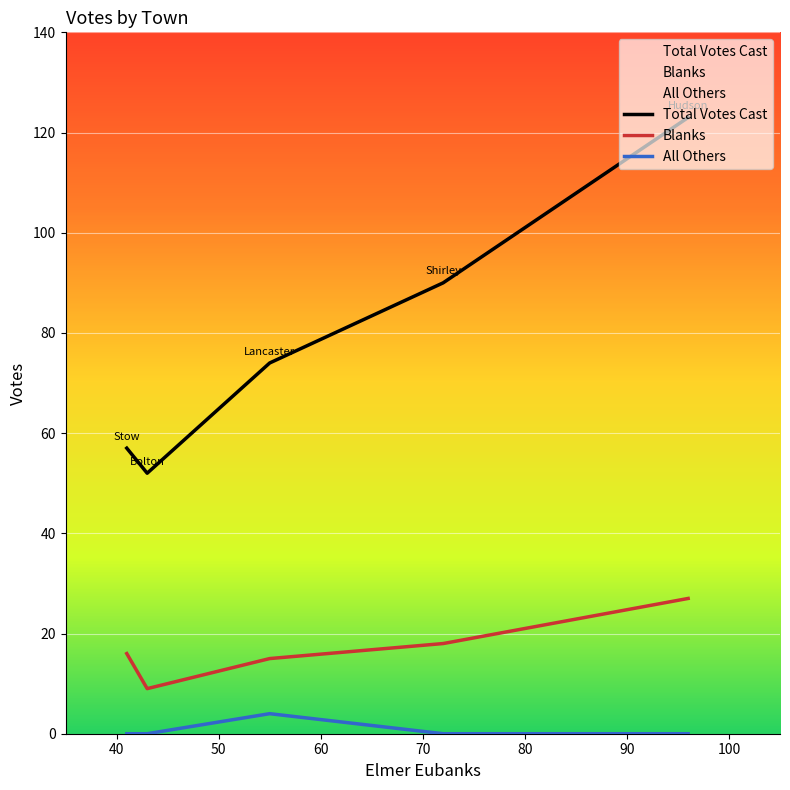

True or false: Total Votes Cast and Blanks cross at least once.

False